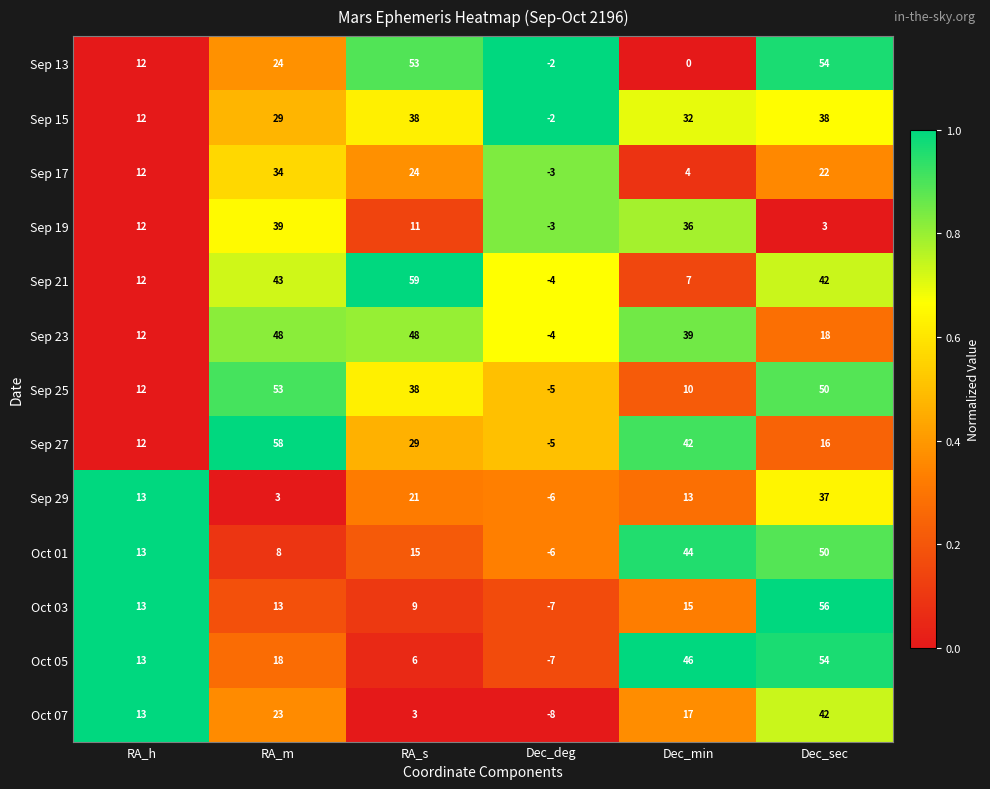

Rank the categories by Sep 19 value from lowest to highest.

Dec_deg, Dec_sec, RA_s, RA_h, Dec_min, RA_m